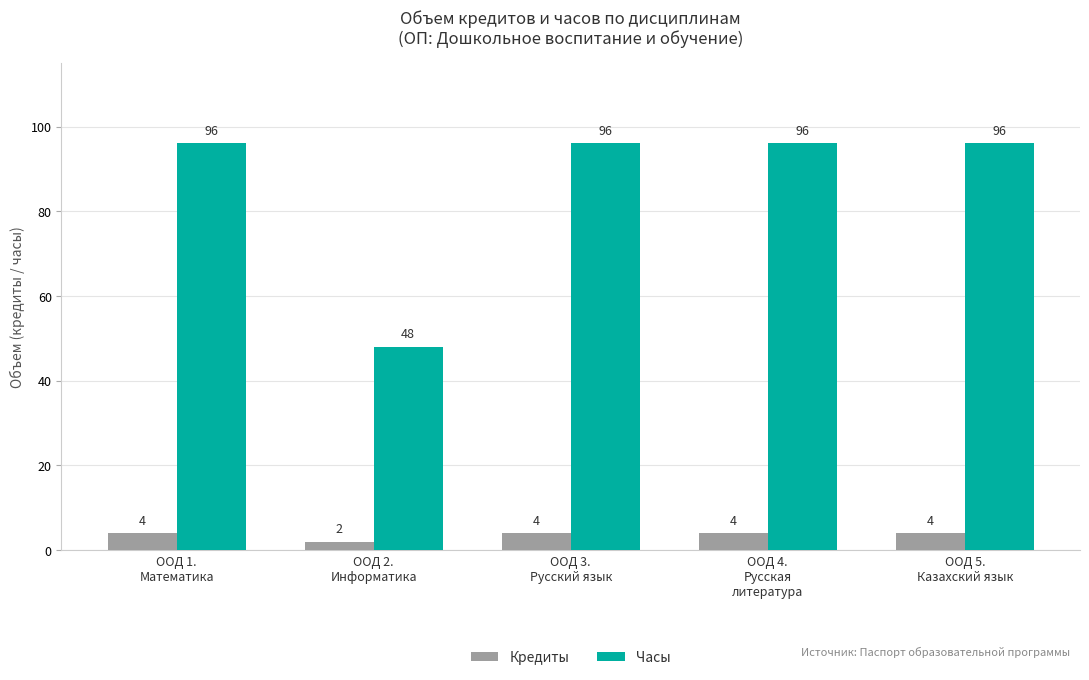

Rank the series by their maximum value, from lowest to highest.

Кредиты, Часы